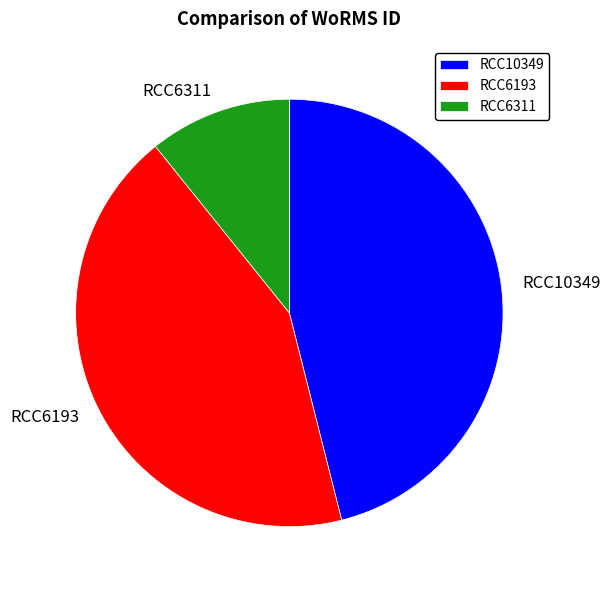

Between RCC6311 and RCC10349, which is larger?

RCC10349